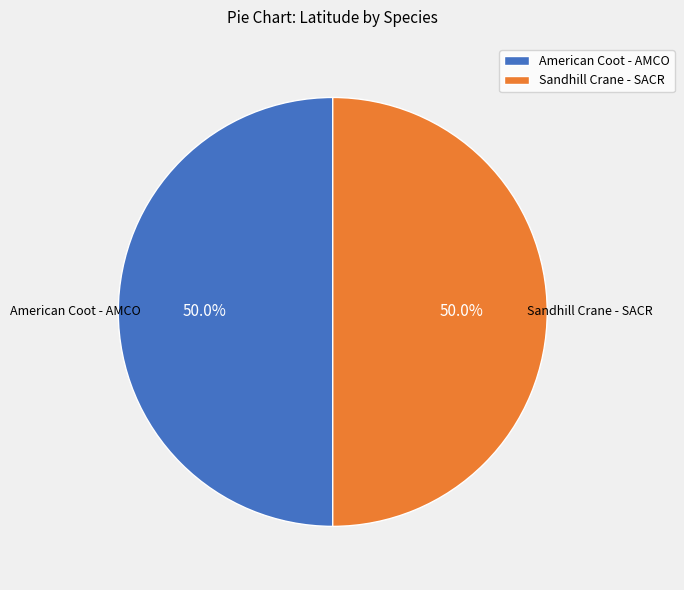

Approximately how many times larger is the value at Sandhill Crane - SACR compared to American Coot - AMCO?

1.0